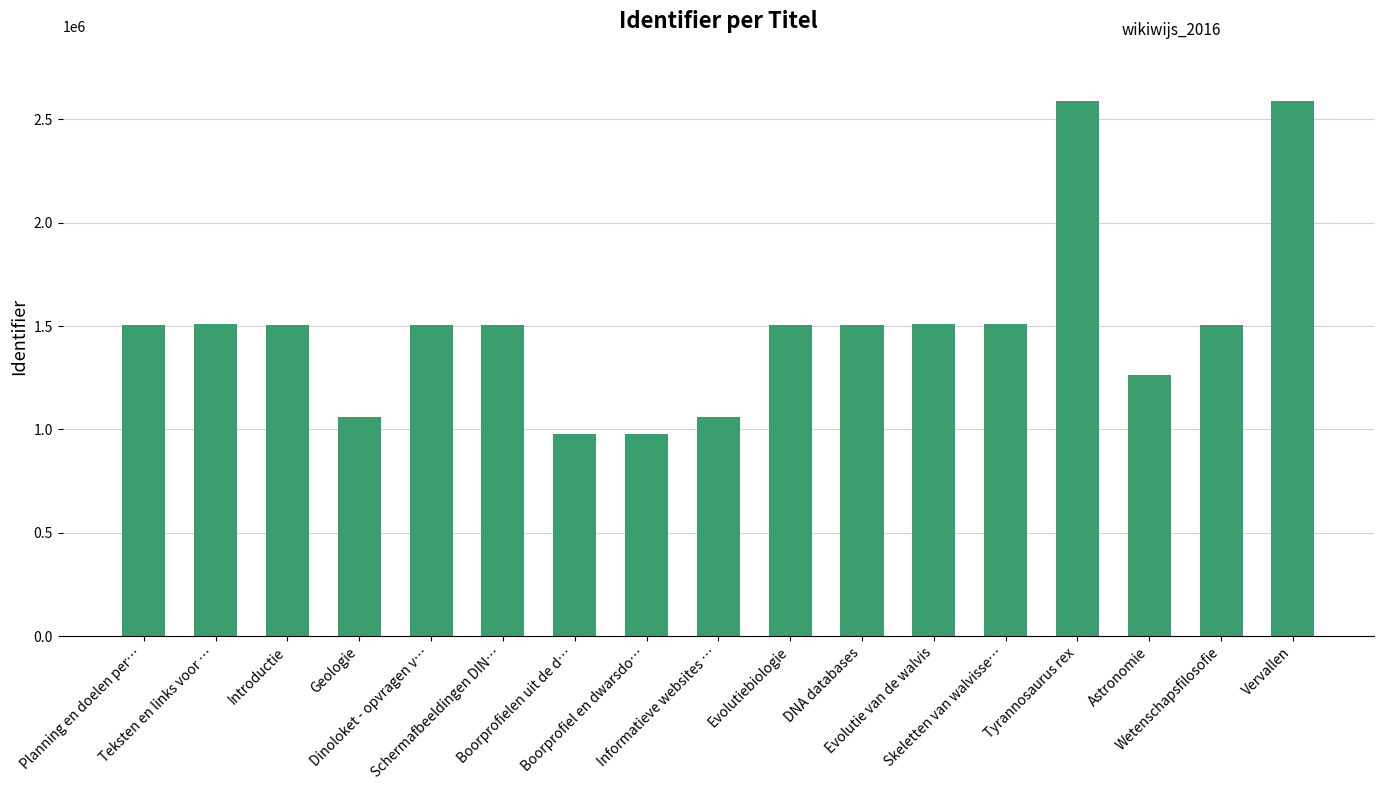

What is the difference between the maximum and second lowest values?

1610969